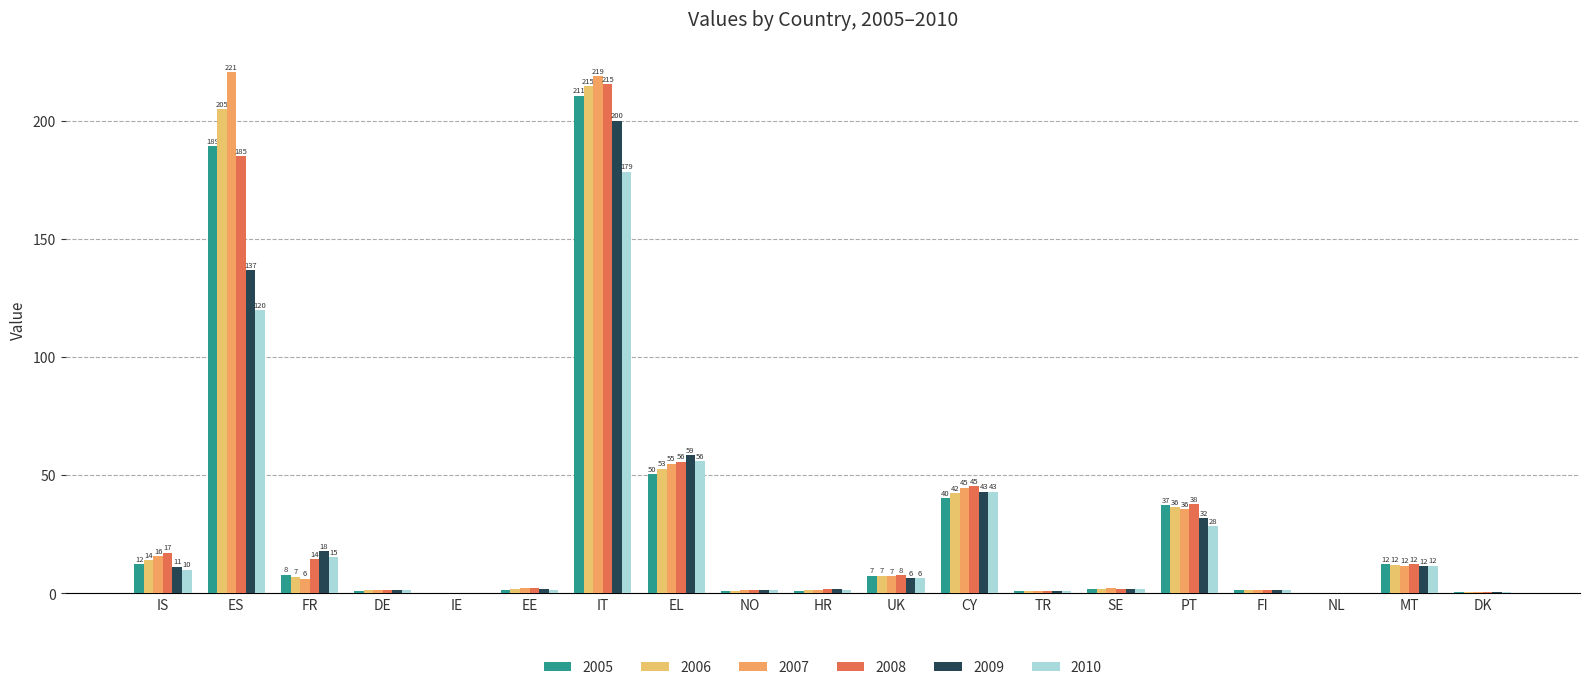

What is the approximate value of 2005 at EL?

50.5